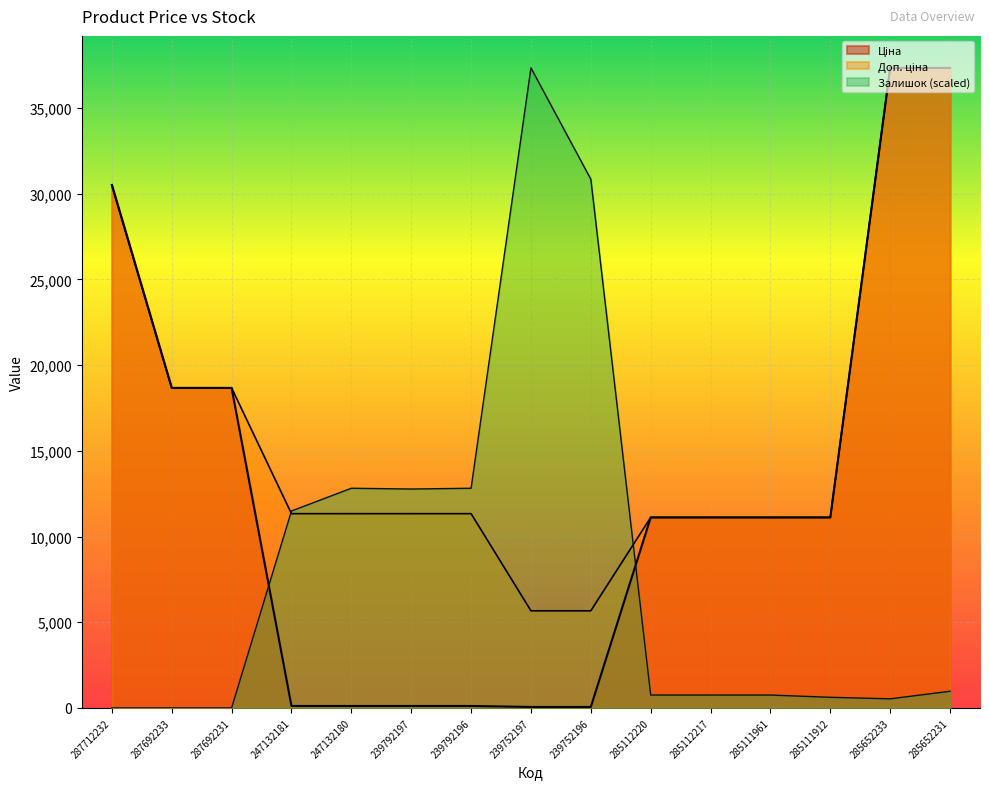

Reading left to right, transcribe all the data shown in this chart.

Ціна: 287712232=30512.3	287692233=18671.5	287692231=18671.5	247132181=113.3	247132180=113.3	239792197=113.3	239792196=113.3	239752197=56.7	239752196=56.7	285112220=11113.6	285112217=11113.6	285111961=11113.6	285111912=11113.6	285652233=37343.0	285652231=37343.0
Доп. ціна: 287712232=30512.3	287692233=18671.5	287692231=18671.5	247132181=11334.0	247132180=11334.0	239792197=11334.0	239792196=11334.0	239752197=5667.0	239752196=5667.0	285112220=11113.6	285112217=11113.6	285111961=11113.6	285111912=11113.6	285652233=37343.0	285652231=37343.0
Залишок: 287712232=0.0	287692233=0.0	287692231=0.0	247132181=11490.2	247132180=12815.9	239792197=12771.7	239792196=12815.9	239752197=37343.0	239752196=30846.6	285112220=751.3	285112217=751.3	285111961=751.3	285111912=618.7	285652233=530.3	285652231=972.2